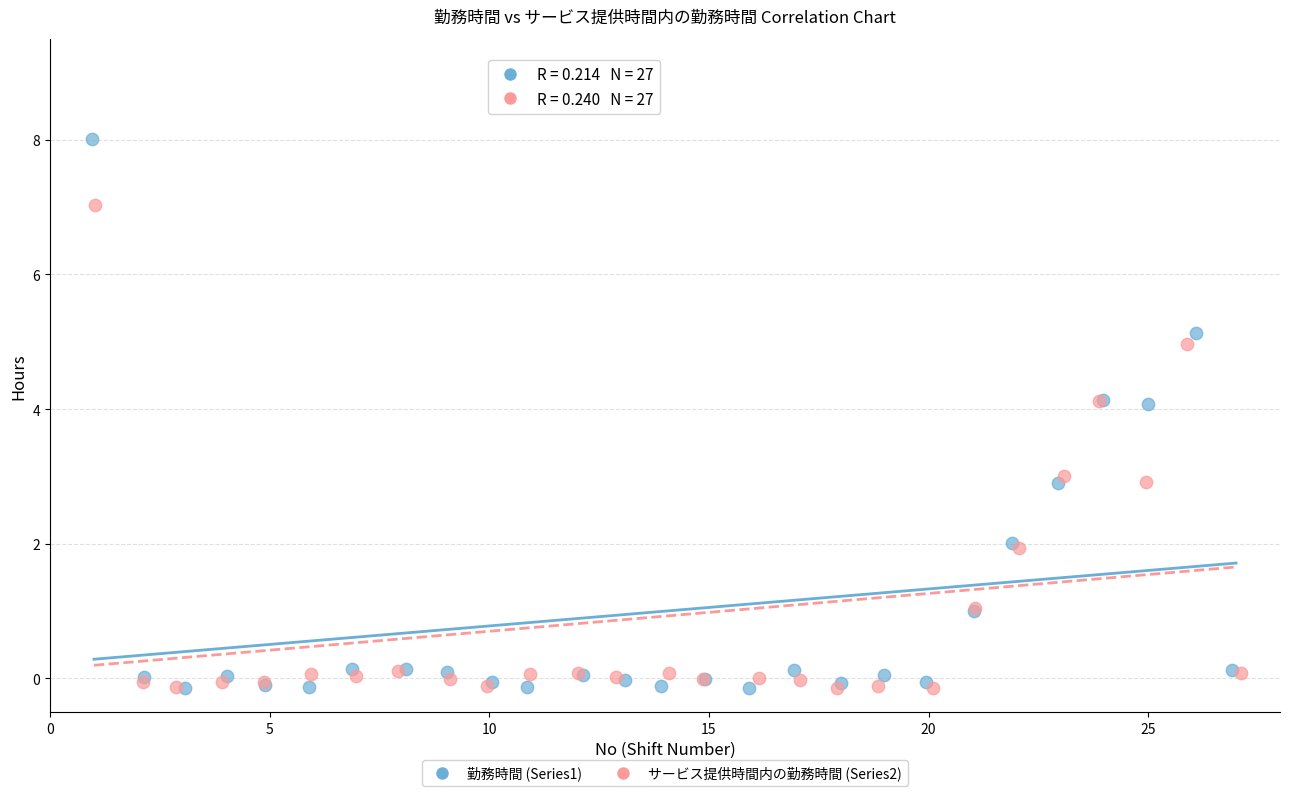

Which series reaches the maximum Y coordinate?

勤務時間 (Series1)